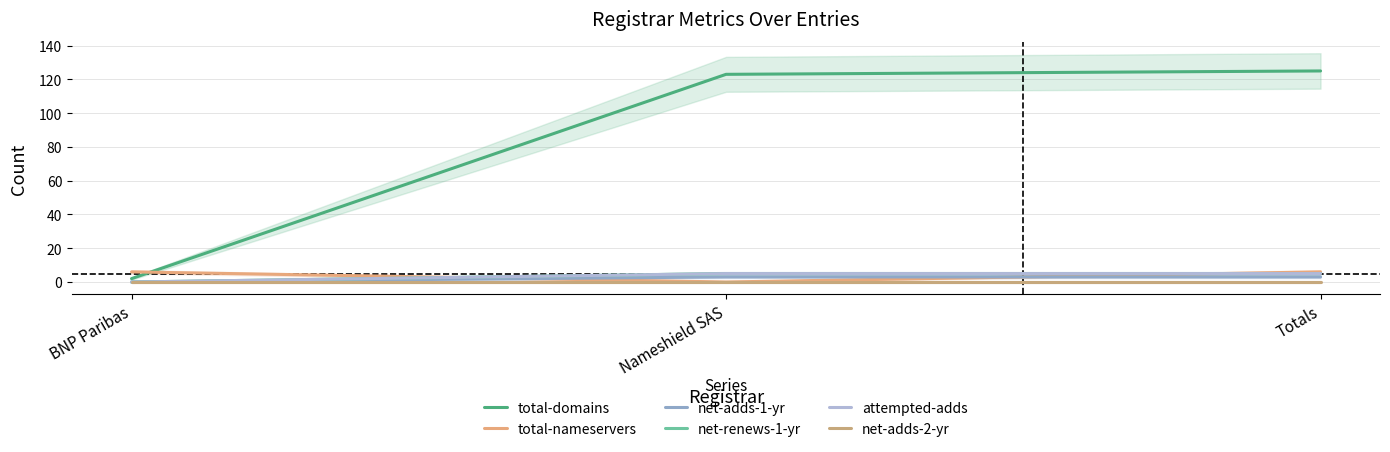

Where is attempted-adds nearest to the value 2?

BNP Paribas